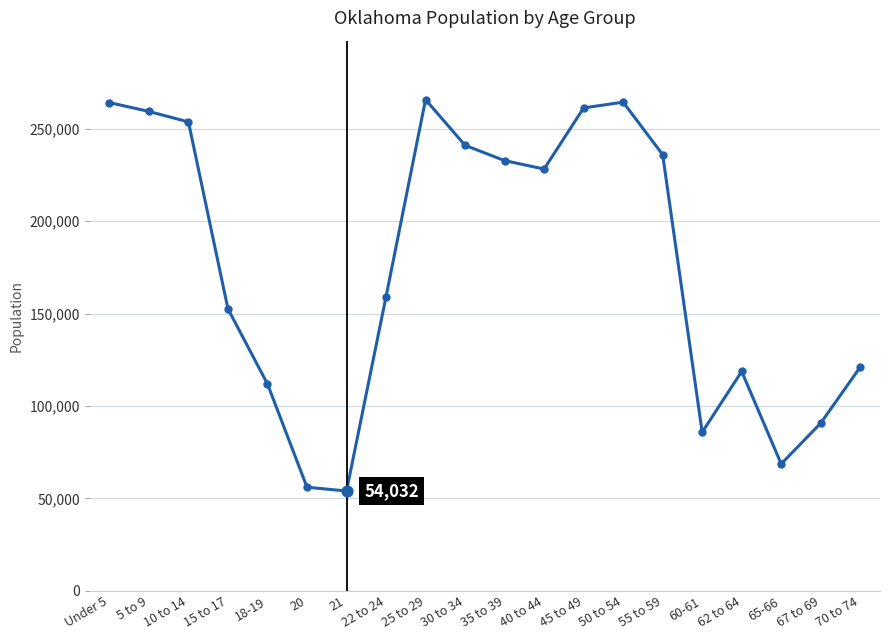

Which has a higher value, 15 to 17 or Under 5?

Under 5